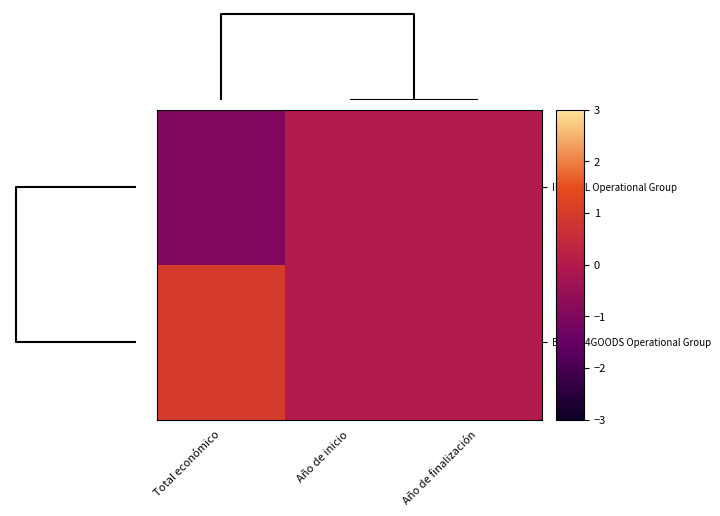

Which series has the largest total across all categories?

BLOOD4GOODS Operational Group